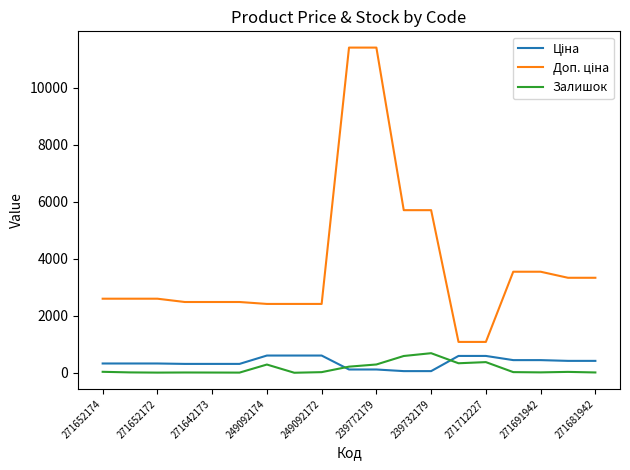

What is the maximum value shown in the chart?

11410.0